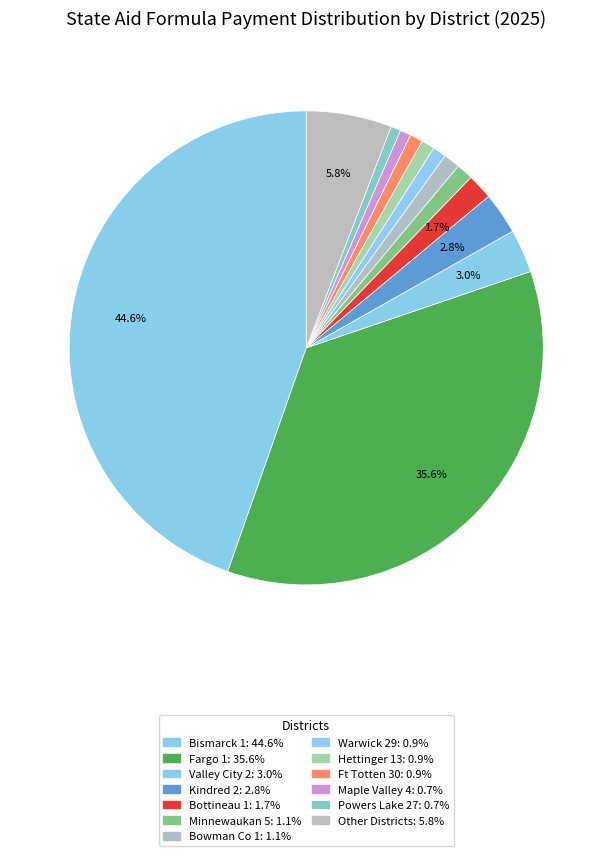

Count the number of slices in the pie.

13